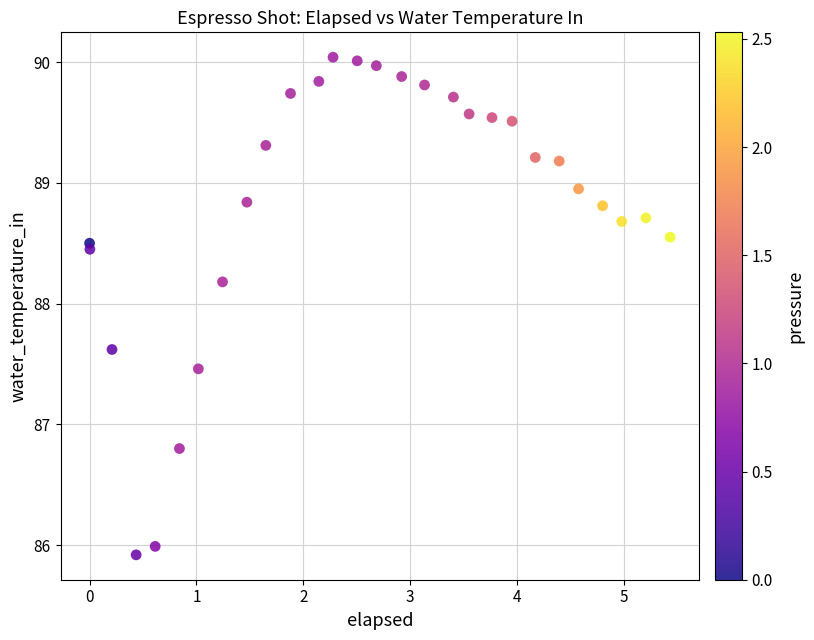

What is the range of X values (max minus min)?

5.4